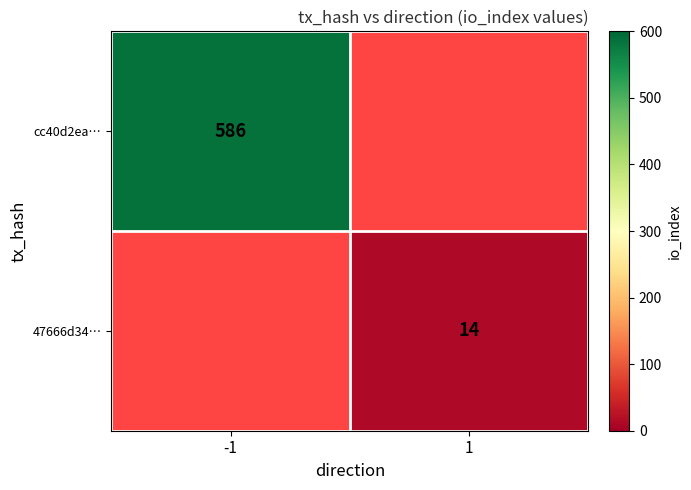

The value of cc40d2ea… at -1 is 223. True or false?

False